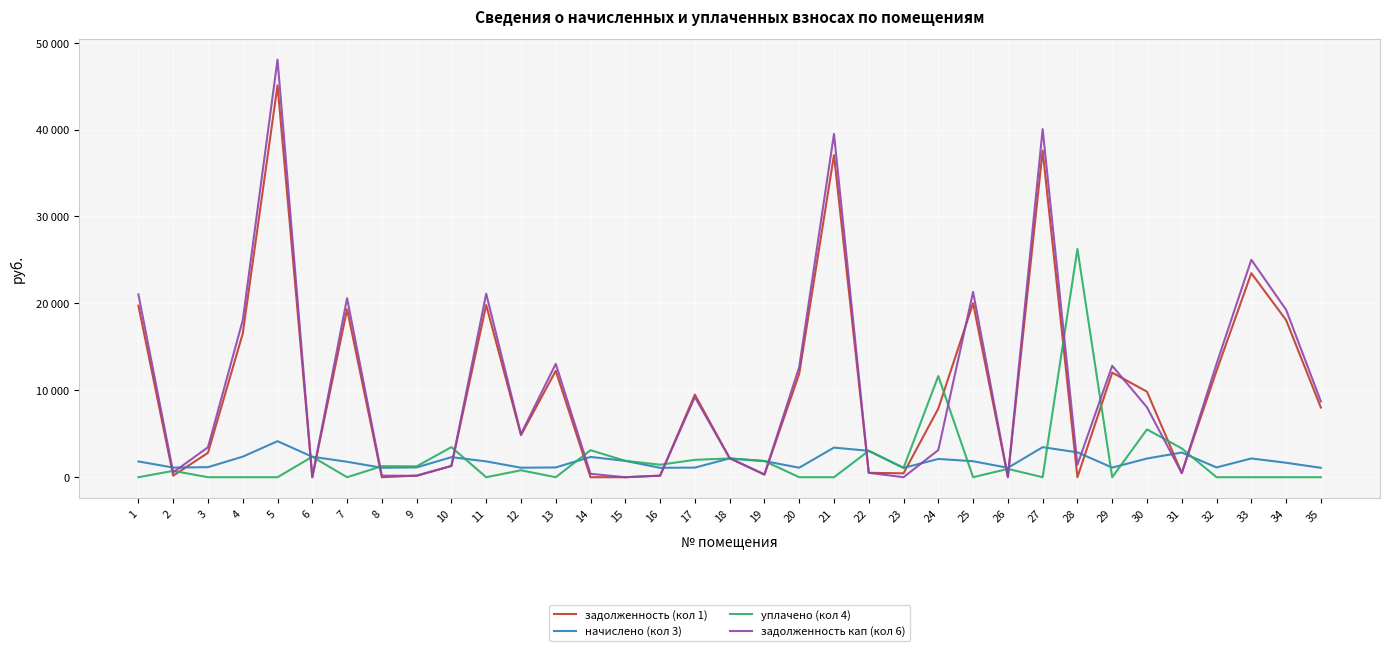

True or false: задолженность кап (кол 6) and задолженность (кол 1) cross at least once.

True